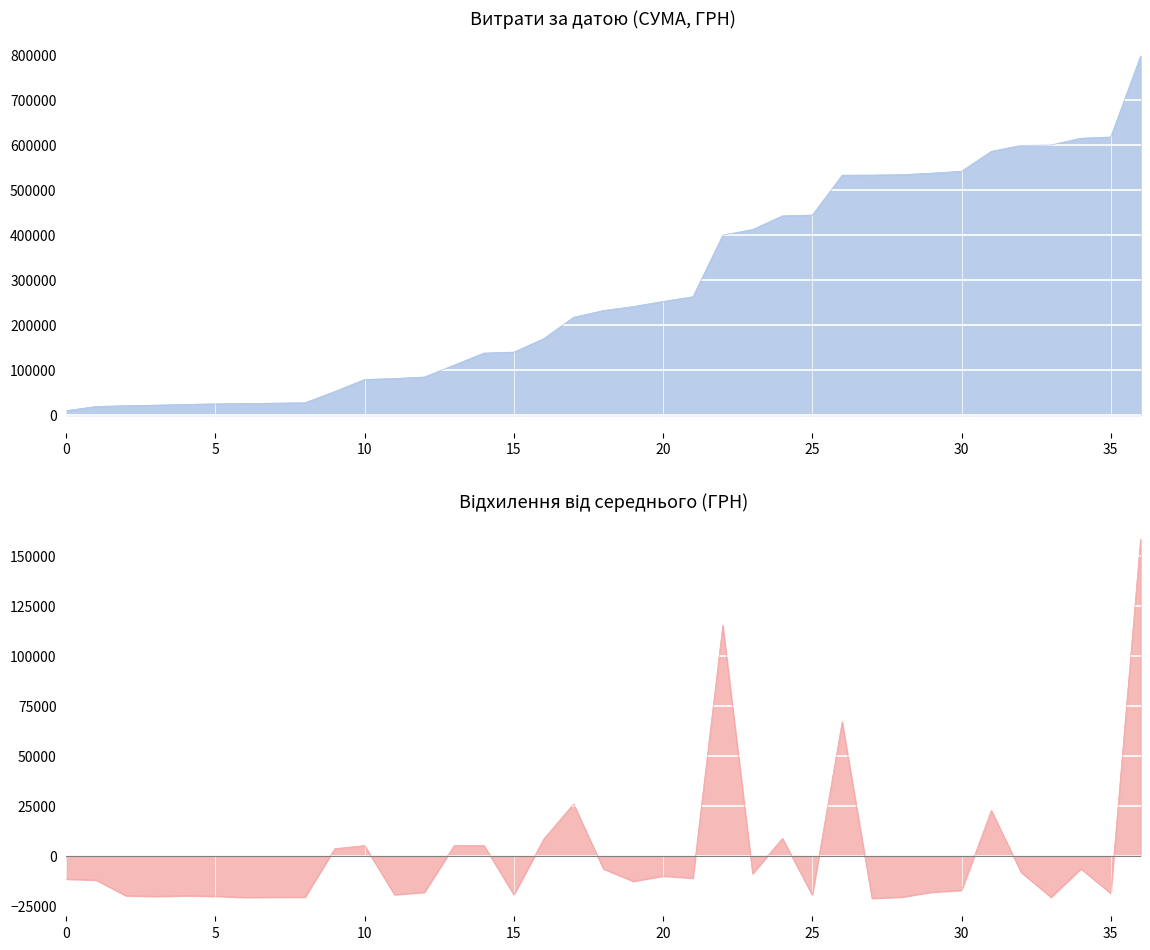

Count the number of data series in this chart.

1